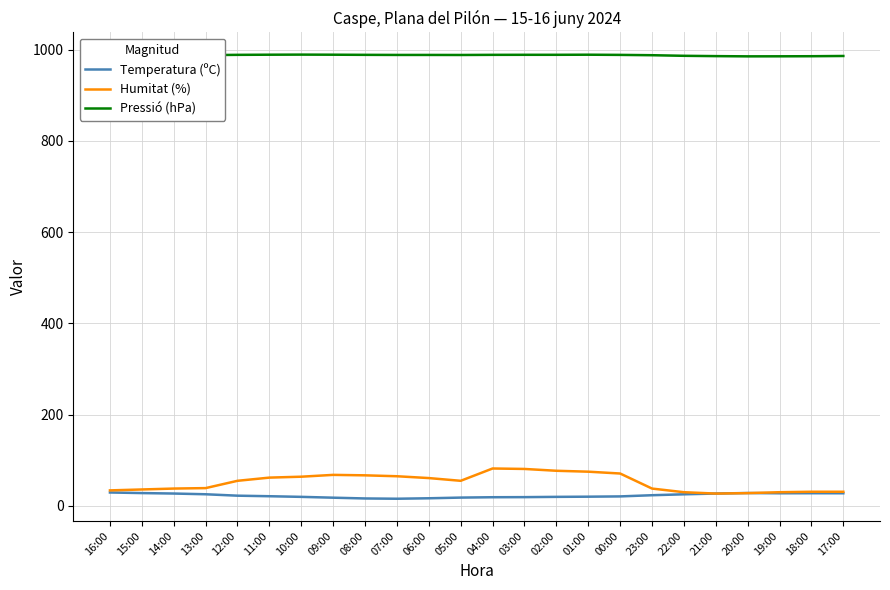

What are all the series names shown in the legend?

Temperatura (ºC), Humitat (%), Pressió (hPa)